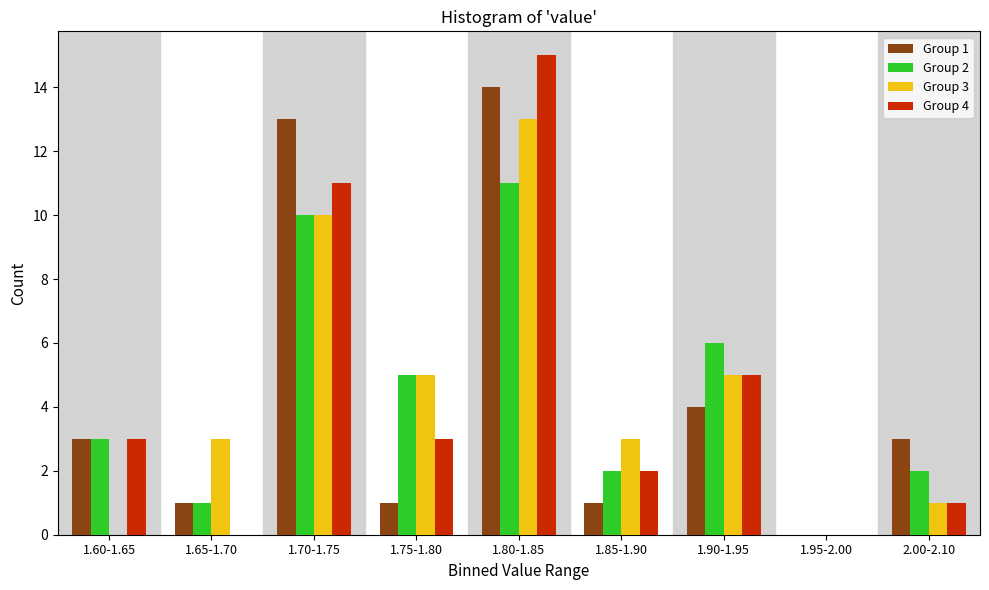

Which label corresponds to the largest value in the chart?

1.80-1.85